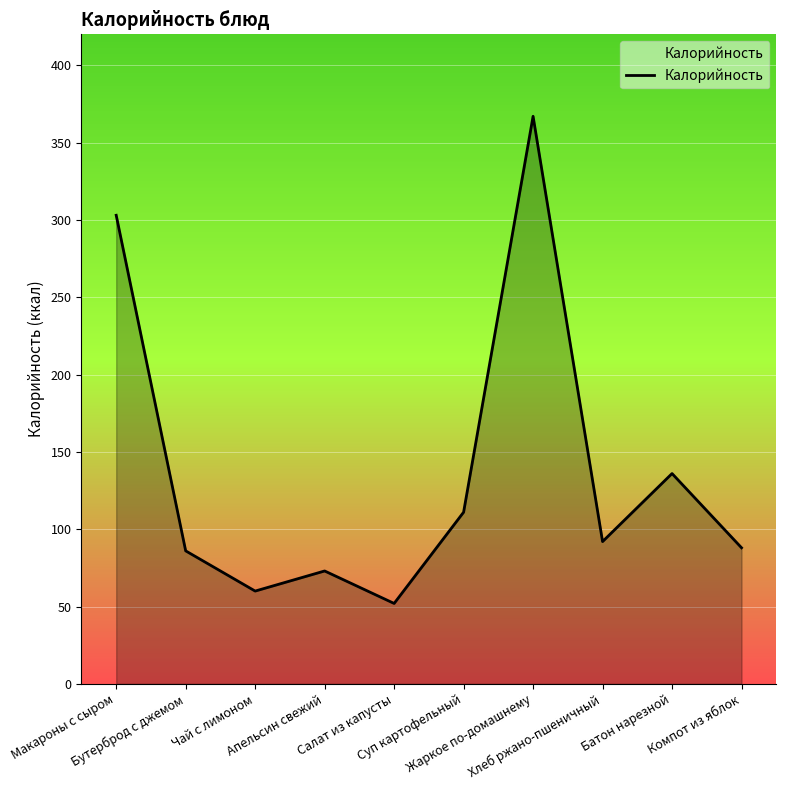

What is the sum of all values?

1368